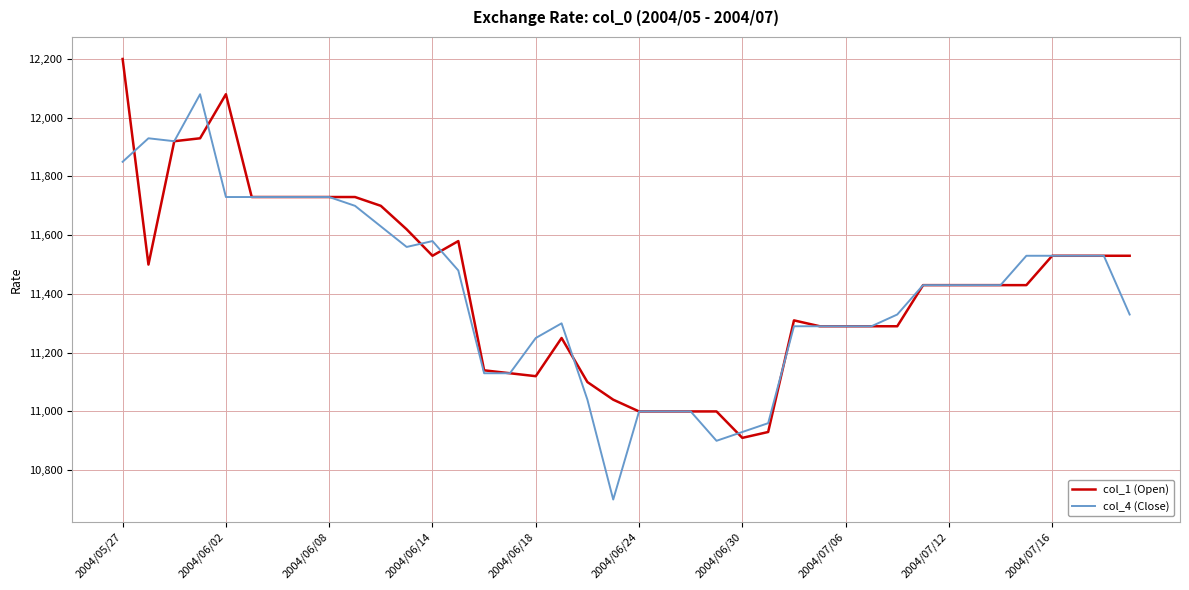

What is the smallest value displayed?

10700